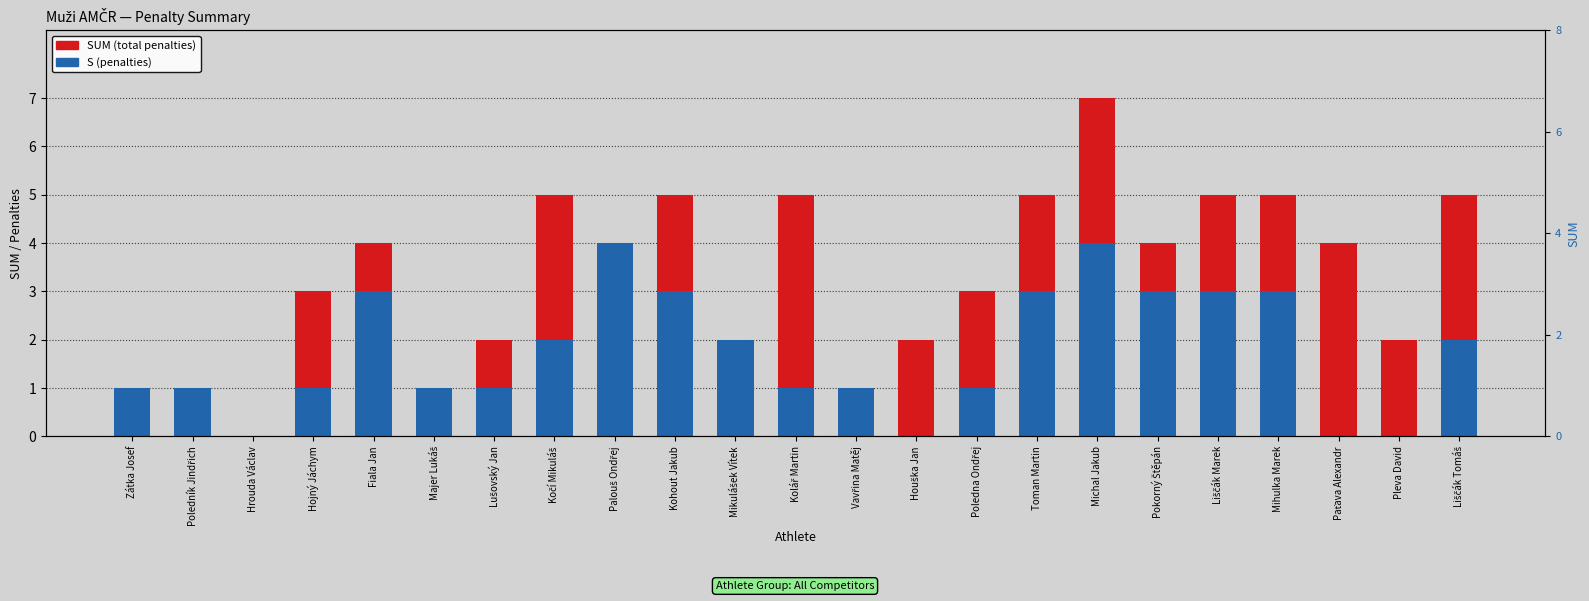

At which category does the chart reach its peak across all series?

Michal Jakub